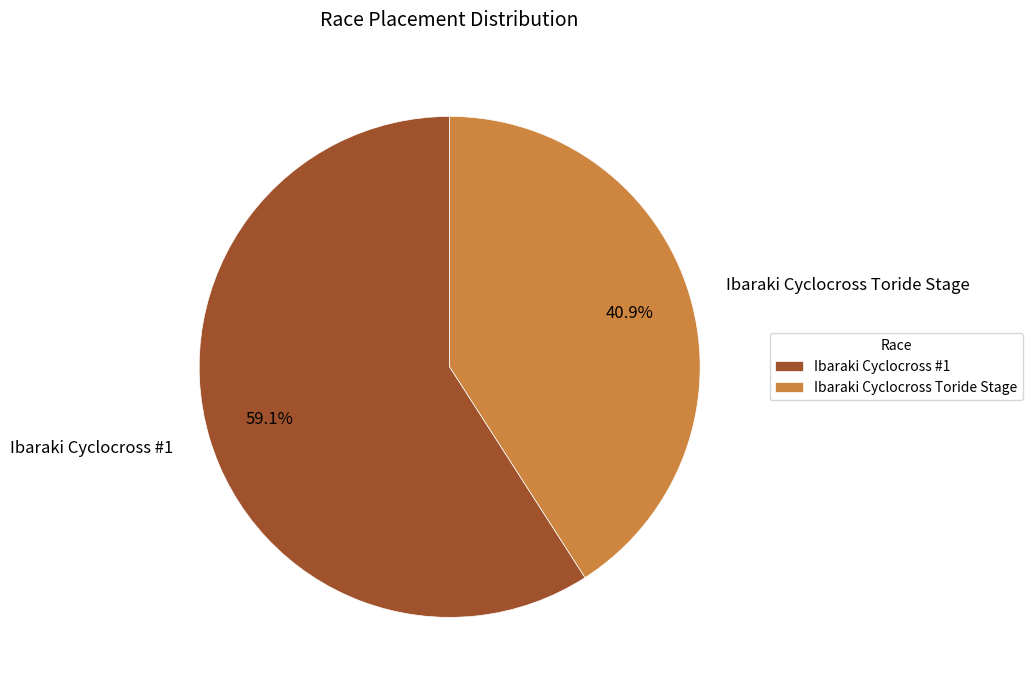

To the nearest percent, what is the combined percentage of Ibaraki Cyclocross Toride Stage and Ibaraki Cyclocross #1?

100%